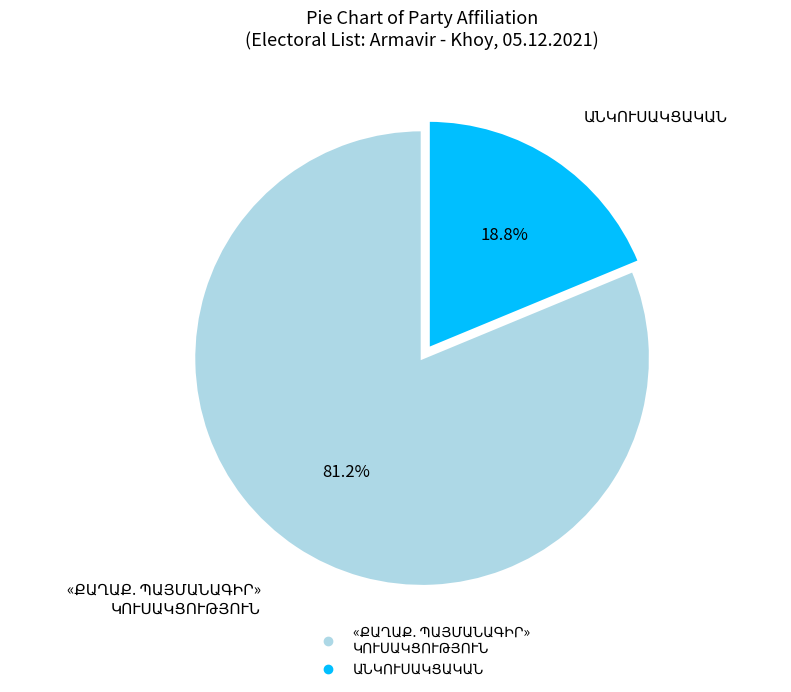

Is there a majority slice in this chart?

Yes